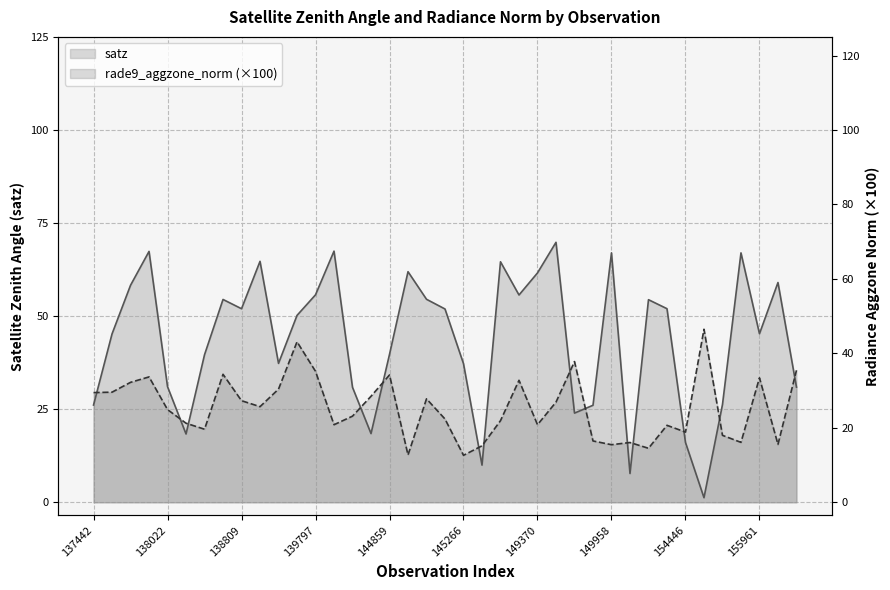

The satz series shows 37.3 at 139009. True or false?

True